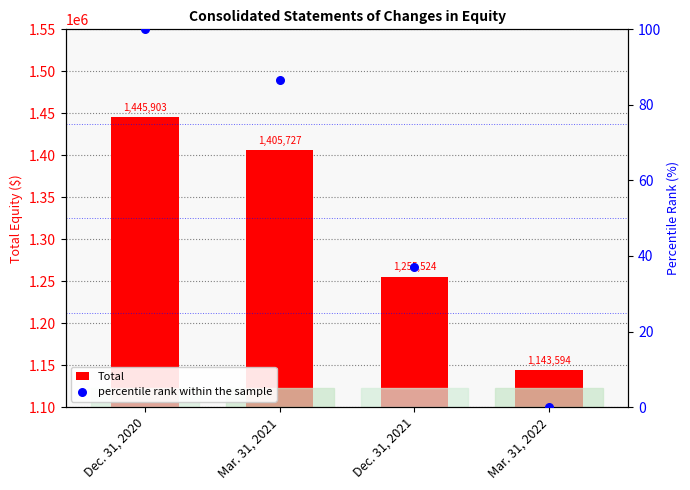

Which series has the largest Y range (max minus min)?

Total